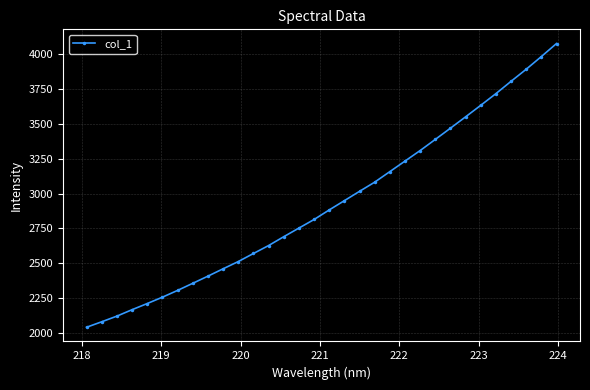

What is the value of the 22nd point from the left?

3233.5